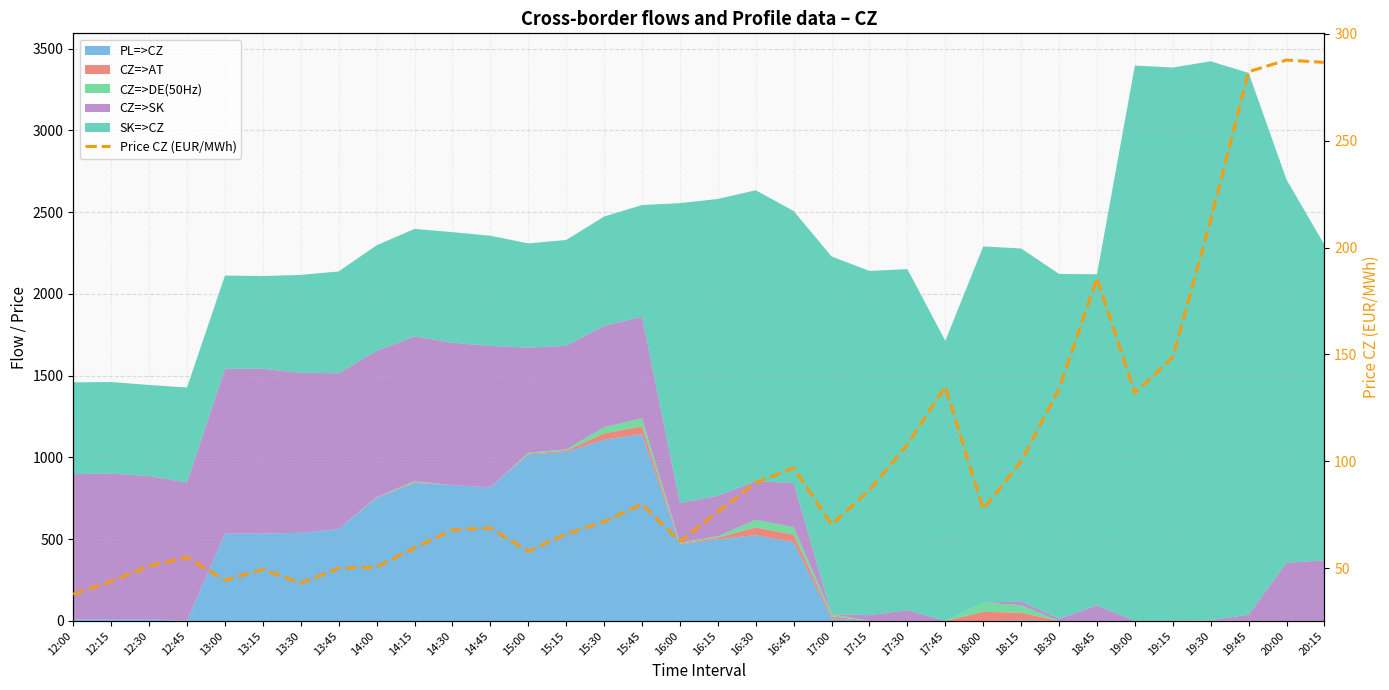

How many data points does each series have?

34